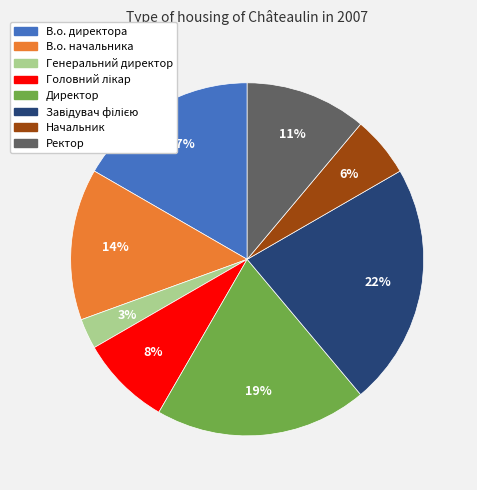

Is there any slice that represents more than half of the pie?

No